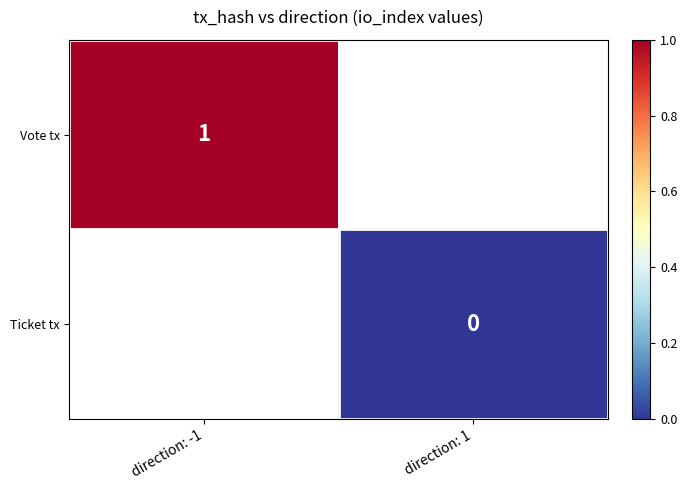

At which label is Vote tx closest to 1?

direction: -1